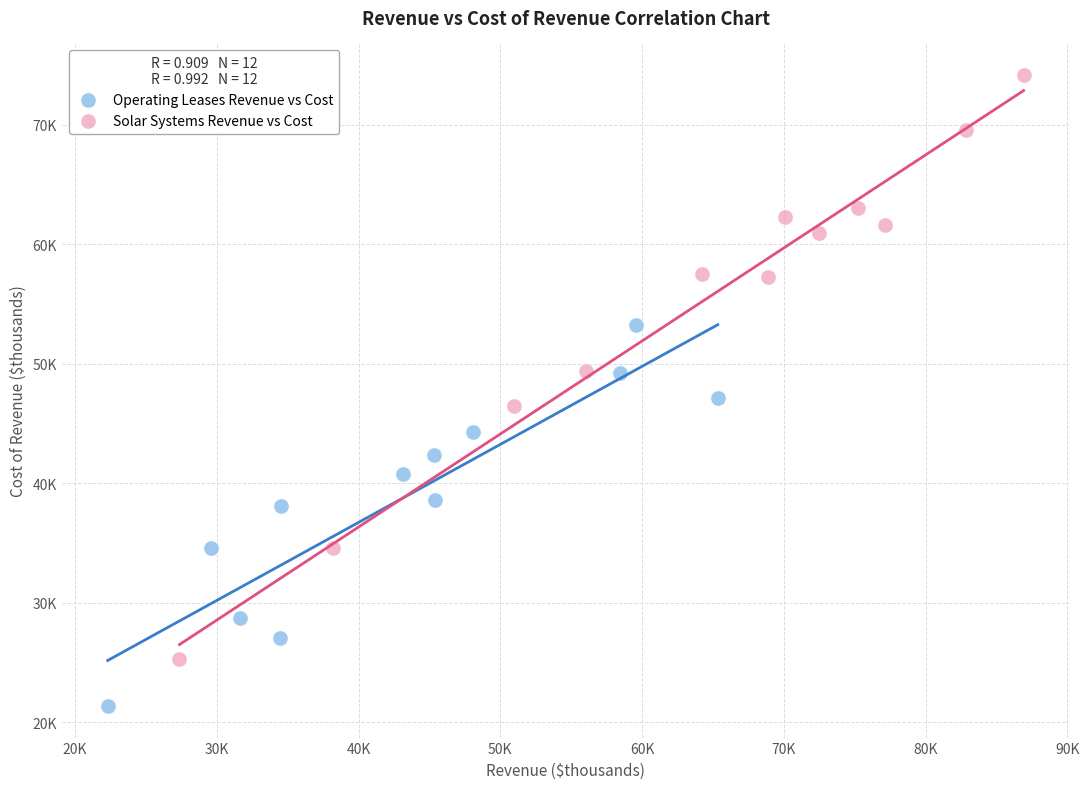

Which series contains the lowest Y value?

Operating Leases Revenue vs Cost